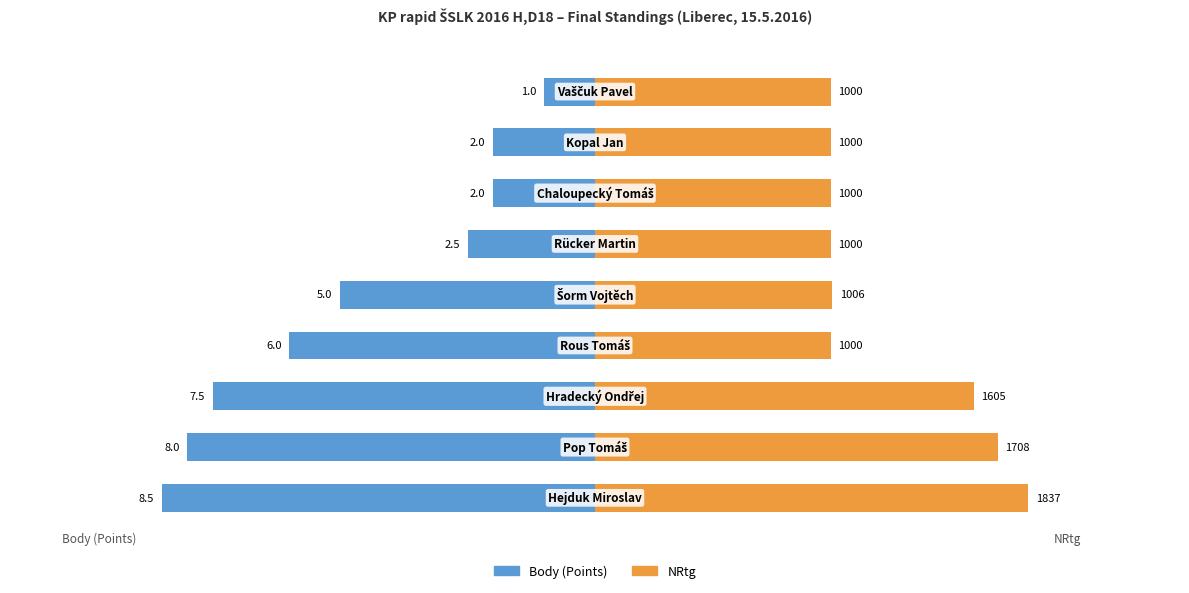

Is the value of NRtg at 3 greater than the value of Body (Points) at 2?

Yes